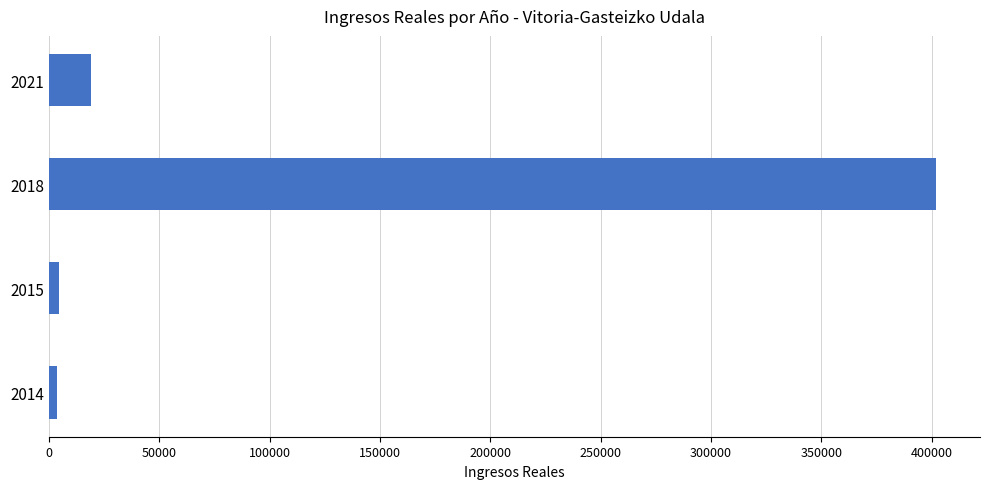

Is it true that the value at 2018 is 231433.4?

False